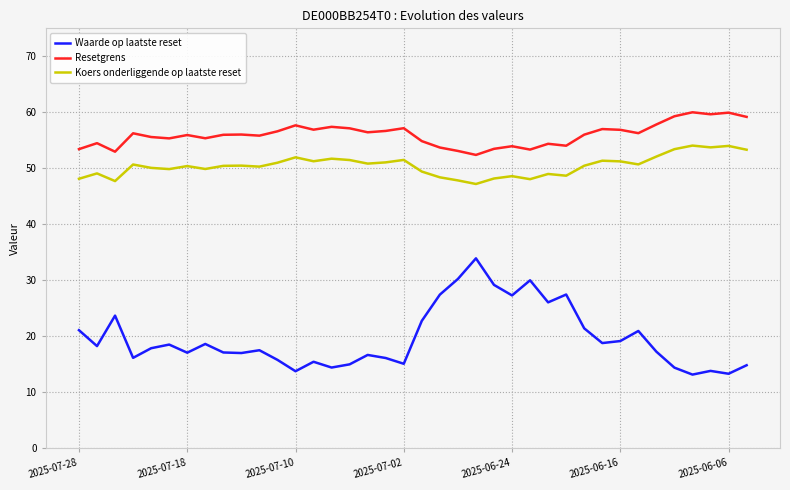

Which series has the widest spread of values?

Waarde op laatste reset